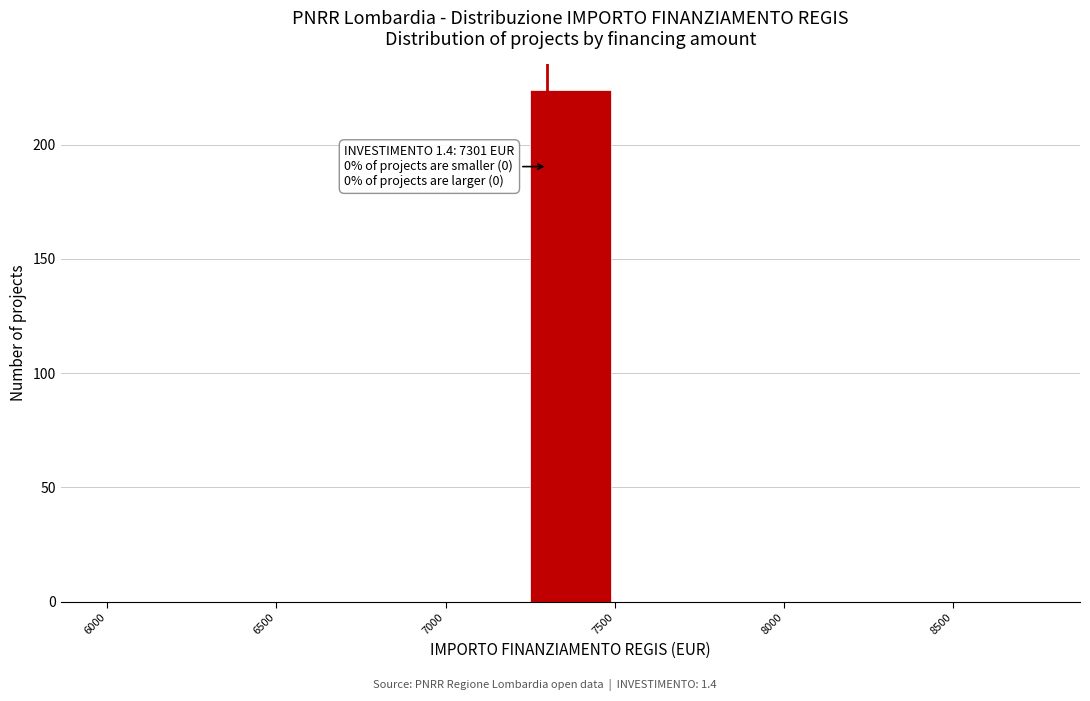

Over which range of the x-axis is the bar tallest?

7250 to 7500